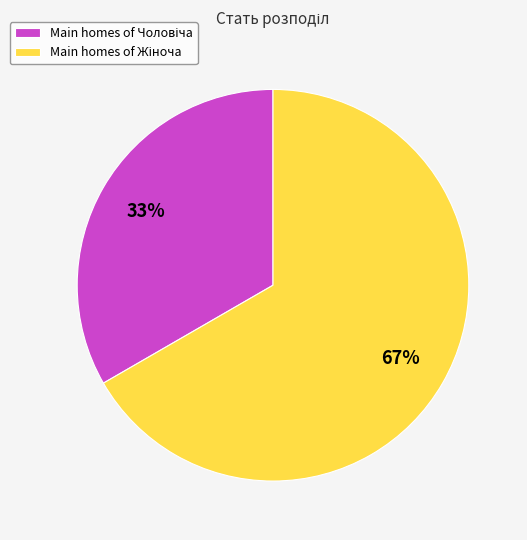

To the nearest percent, what is the average slice percentage?

50%